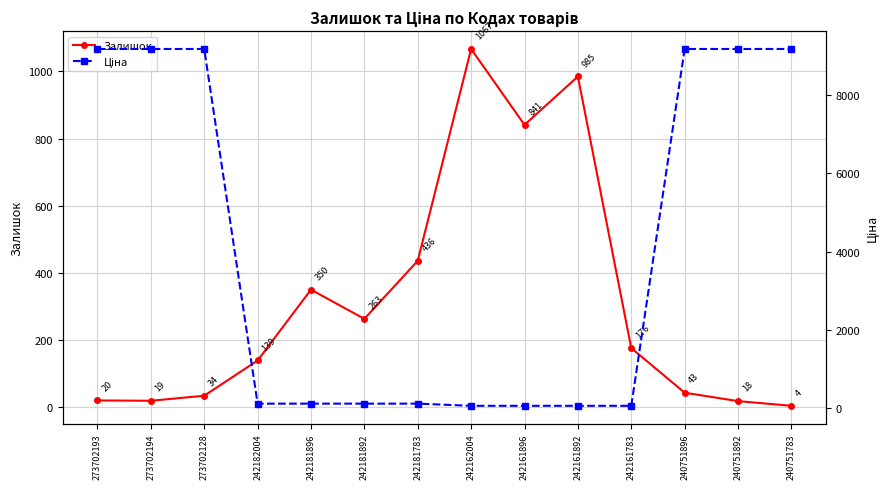

What is the sum of all Ціна values?

55785.3